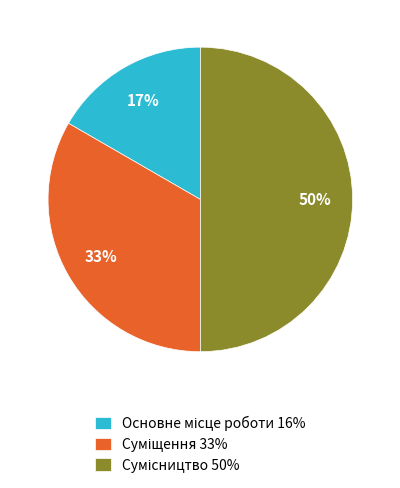

How many segments does this pie chart have?

3